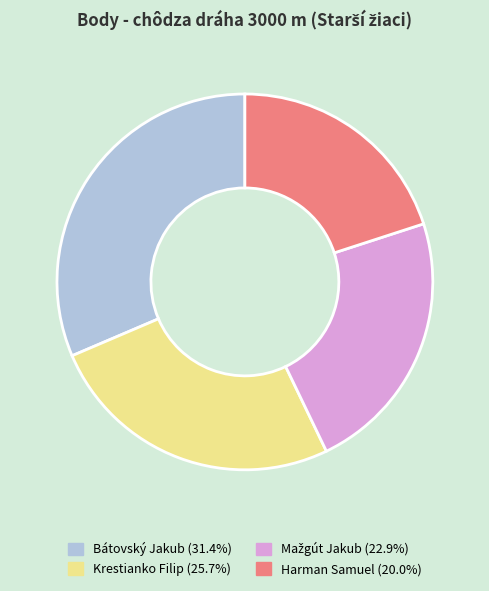

Do Krestianko Filip and Harman Samuel together represent more than half of the pie?

No